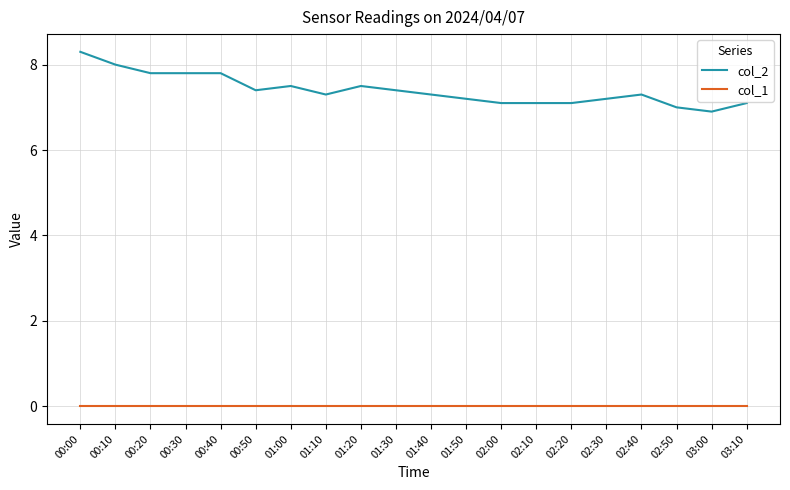

Which label corresponds to the largest value in the chart?

00:00